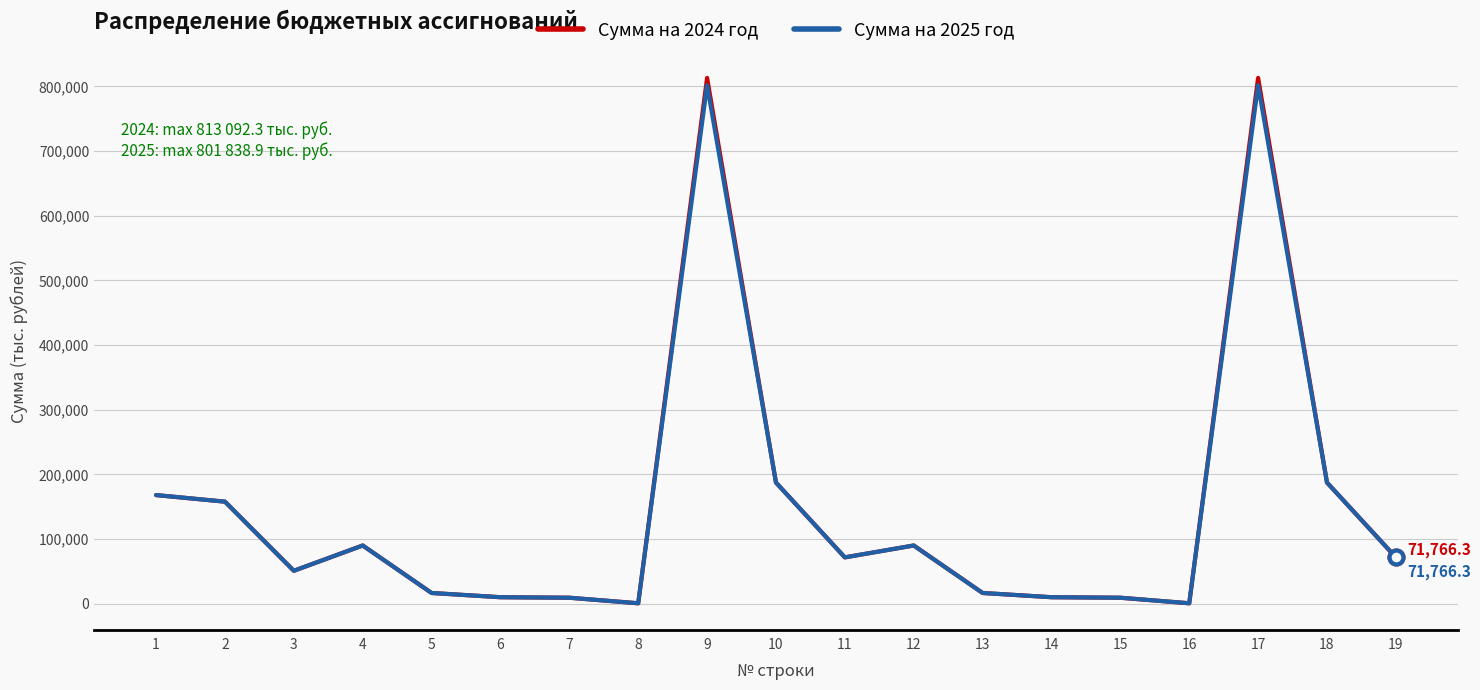

Which series has the widest spread of values?

Сумма на 2024 год